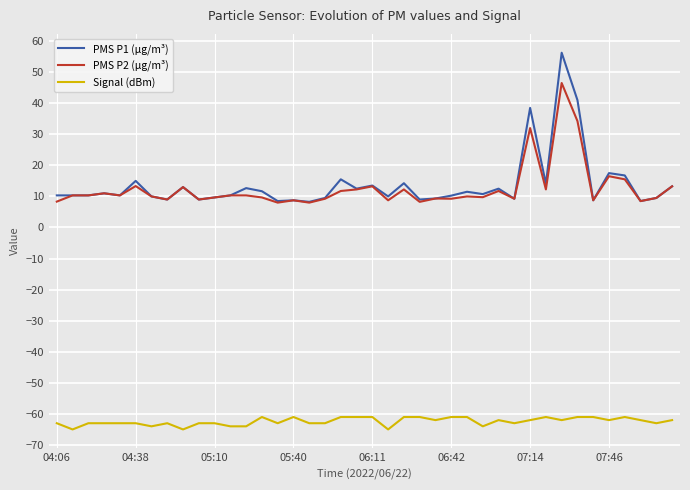

What is the minimum value for Signal (dBm)?

-65.0